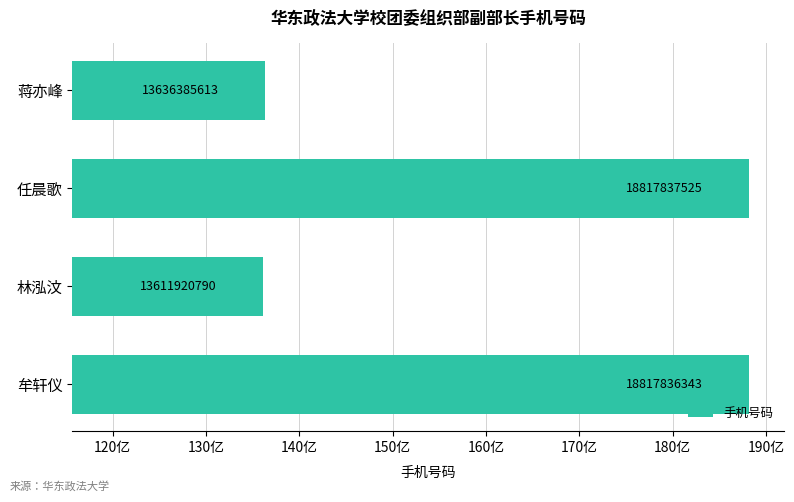

List the labels in order of value, smallest first.

林泓汶, 蒋亦峰, 牟轩仪, 任晨歌